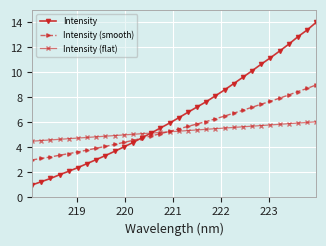

List the series in order of their peak value, highest first.

Intensity, Intensity (smooth), Intensity (flat)